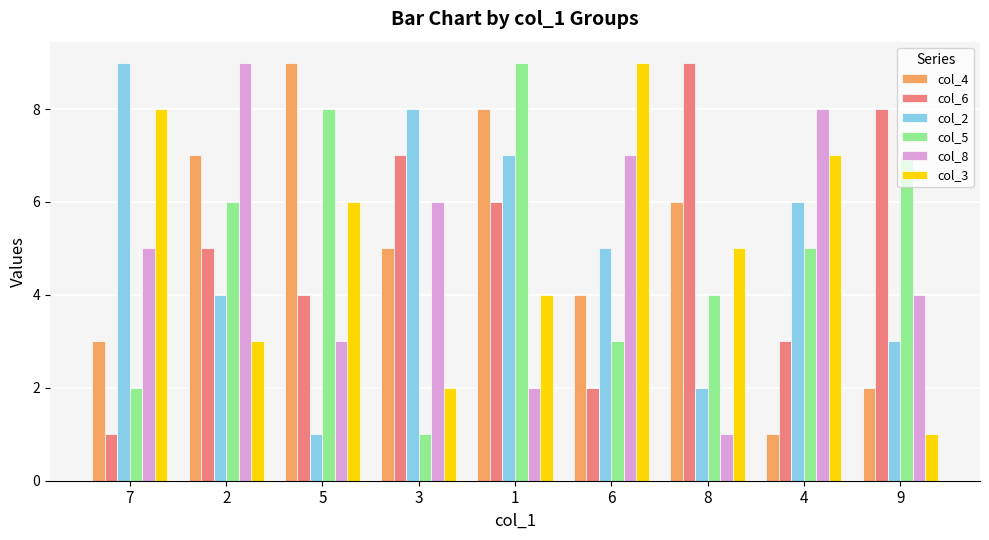

Where is col_8 nearest to the value 5?

7